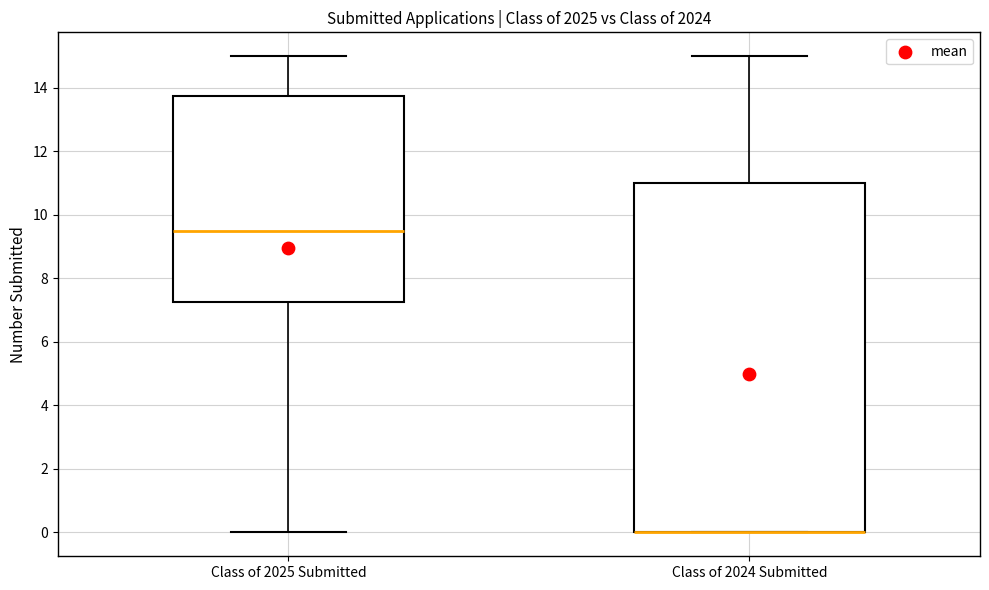

Comparing the boxes themselves (not the whiskers), which one is the tallest?

Class of 2024 Submitted